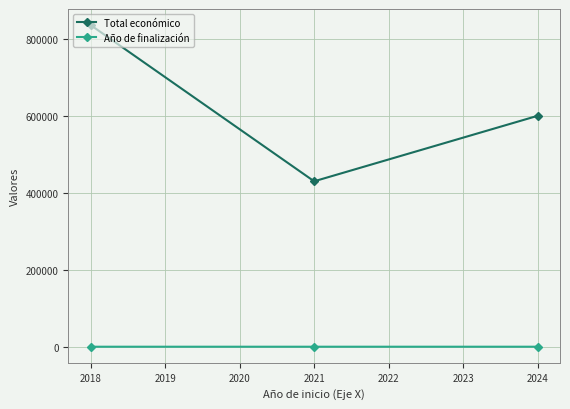

What is the difference between the maximum and minimum values in the Año de finalización series?

9.0